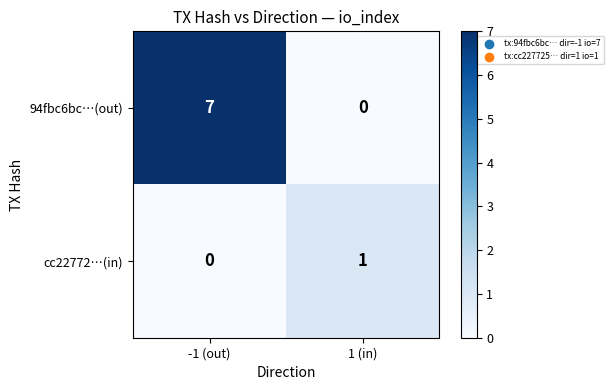

List the series in order of their overall mean, highest first.

94fbc6bc…(out), cc22772…(in)